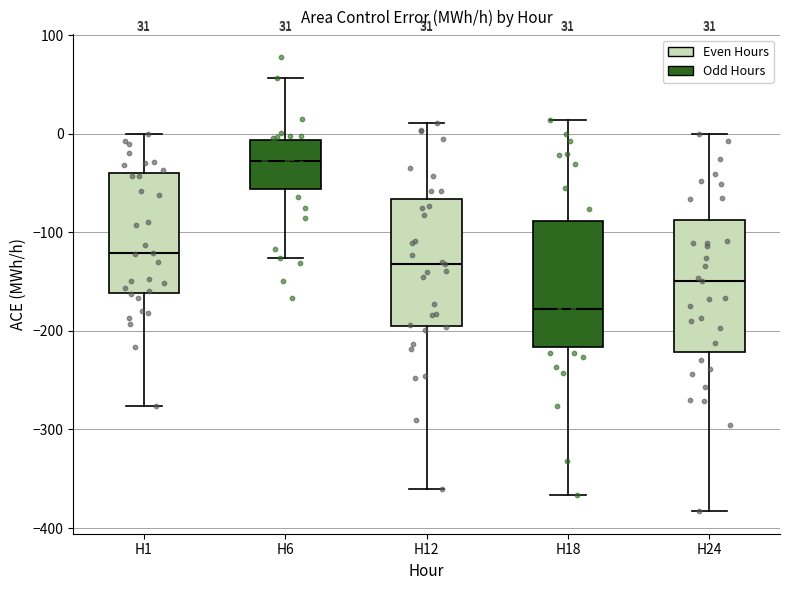

Which box's median line is the highest?

H6